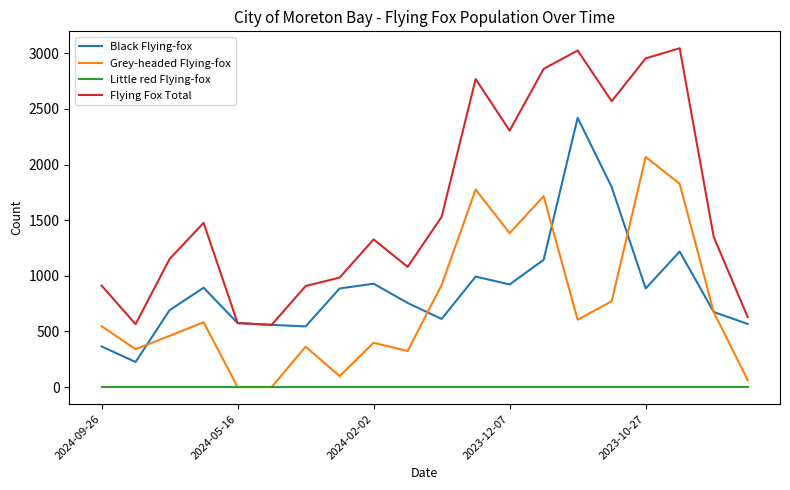

Count the number of data series in this chart.

4